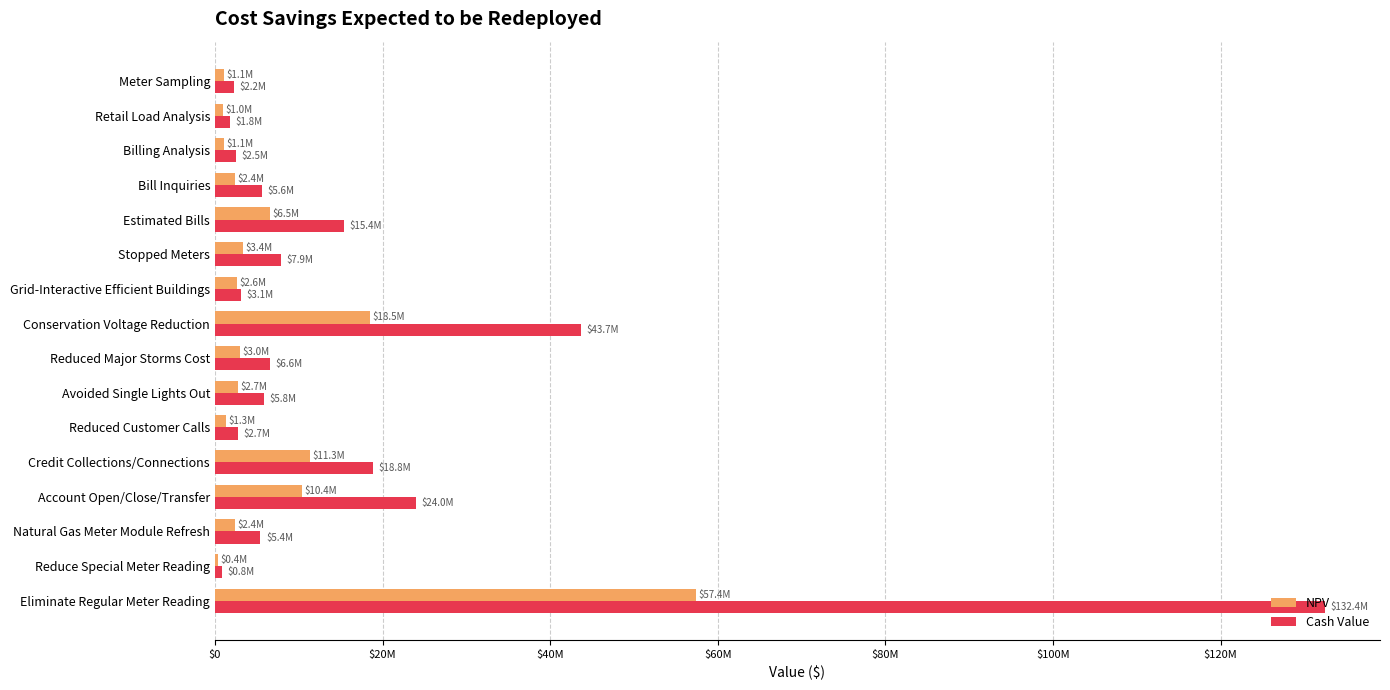

What are all the series names shown in the legend?

NPV, Cash Value